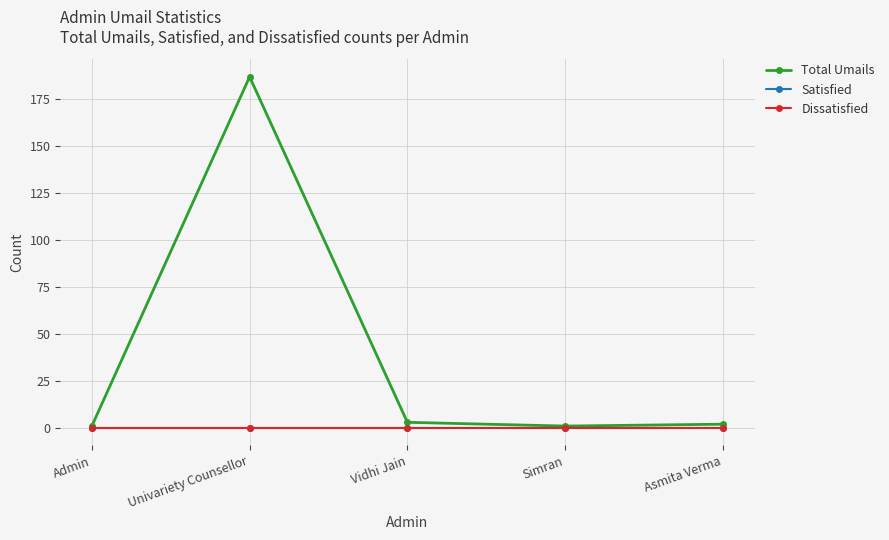

What is the total value across all series at Simran?

1